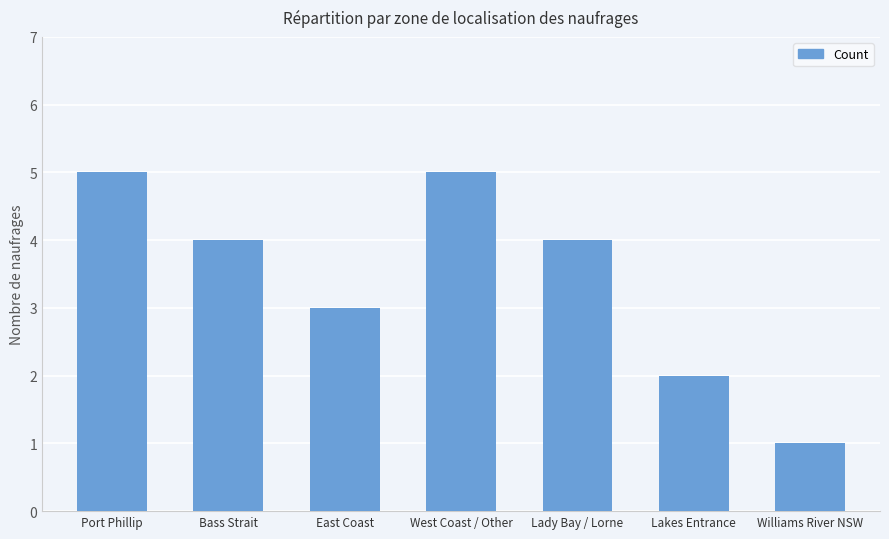

Is it true that the value at Williams River NSW is 2?

False